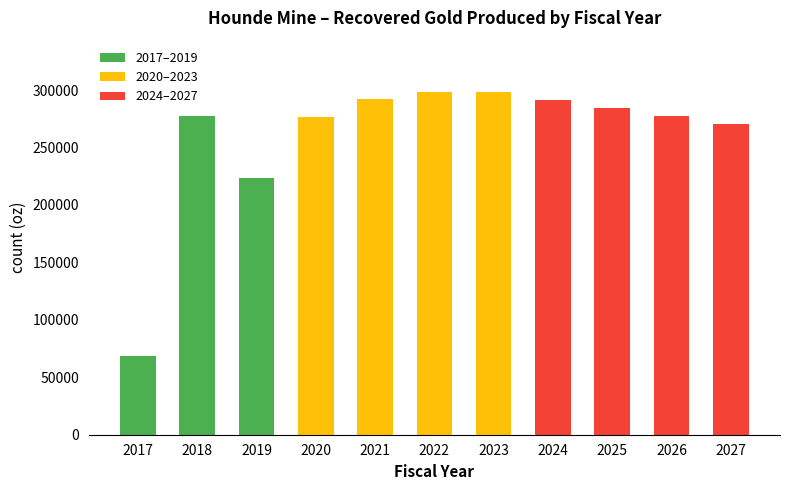

What is the difference between the values at 2021 and 2027?

21455